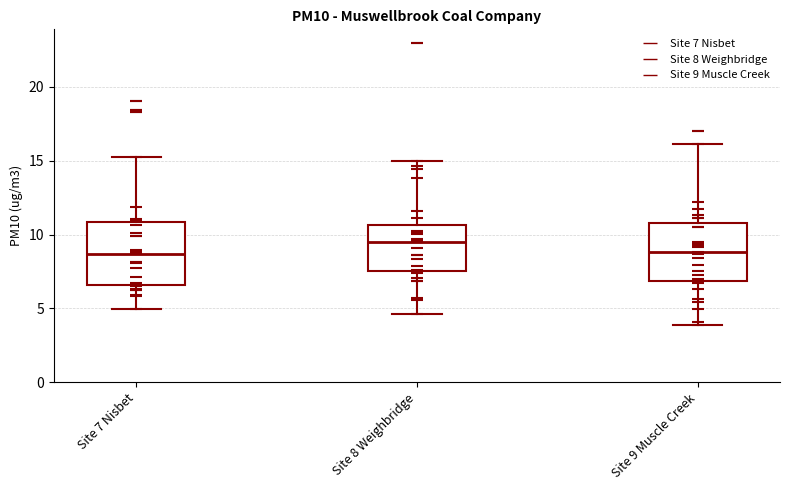

Reading left to right, read every box against the y-axis: the position of its median line, the range the box covers, and the ends of its whiskers. The values are not printed on the chart, so give them approximately, as read against the axis.

Site 7 Nisbet: median 8.5, box 6.5 to 11.0, whiskers 5.0 to 15.5
Site 8 Weighbridge: median 9.5, box 7.5 to 10.5, whiskers 4.5 to 15.0
Site 9 Muscle Creek: median 9.0, box 7.0 to 11.0, whiskers 4.0 to 16.0